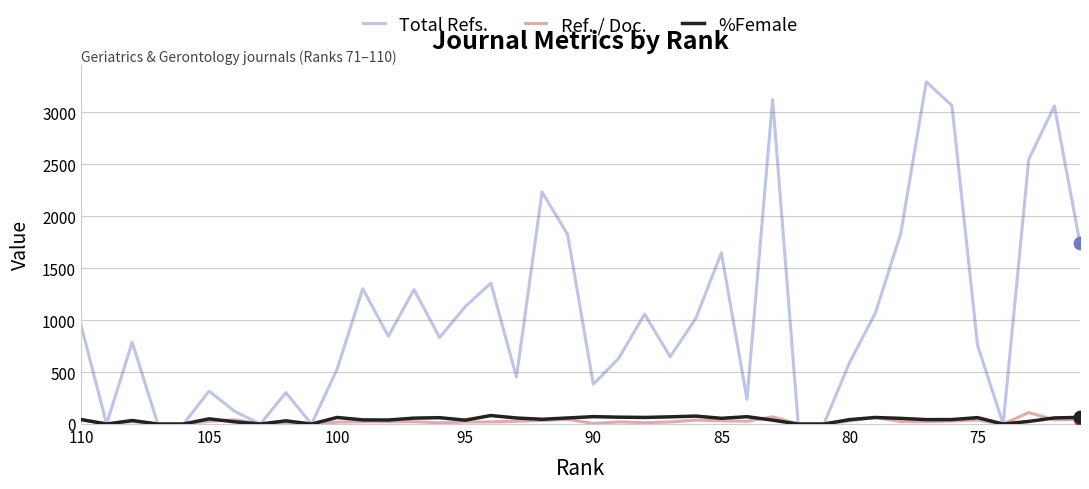

What are all the series names shown in the legend?

Total Refs., Ref. / Doc., %Female